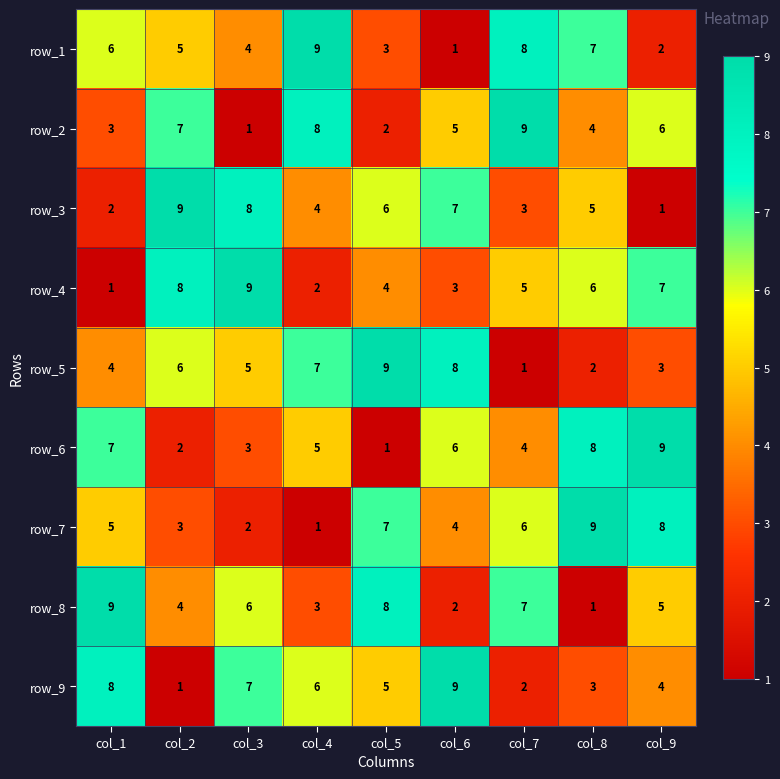

What is the average value of the row_4 series?

5